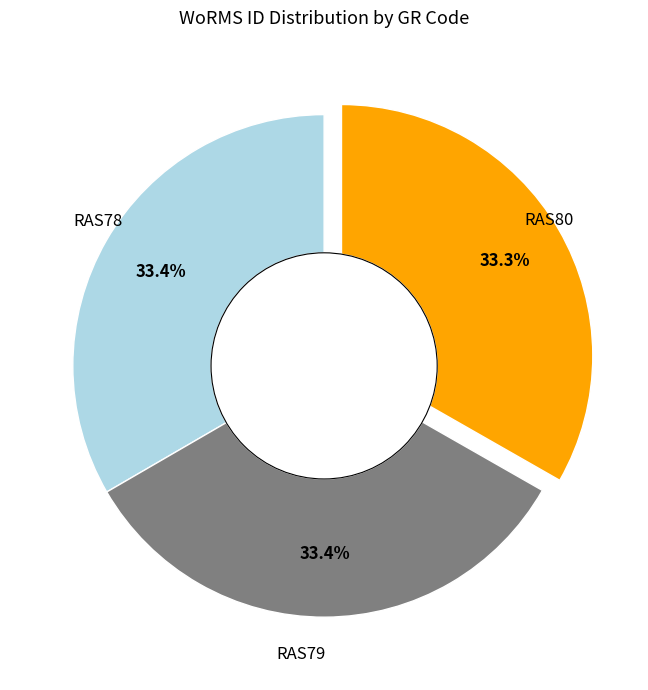

Does any single category account for the majority?

No